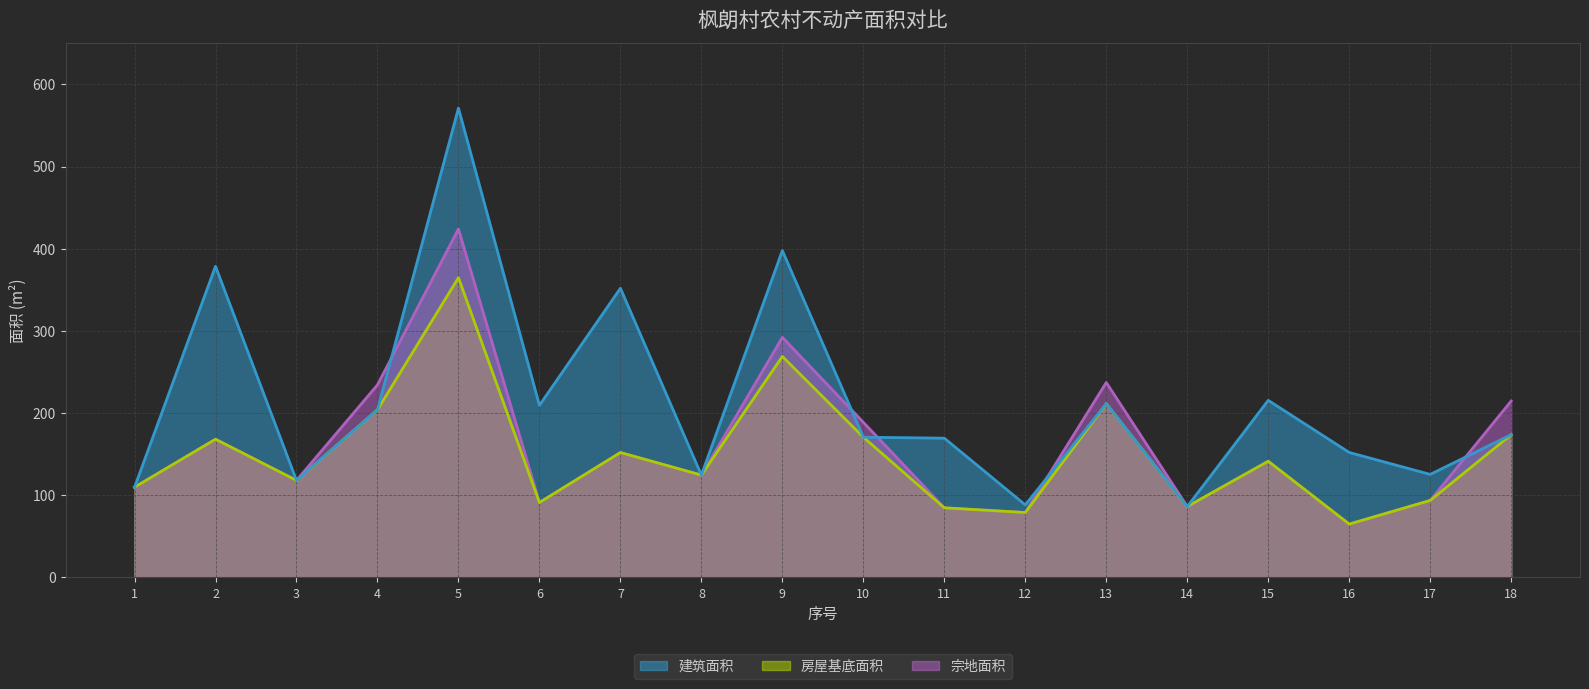

What is the minimum value shown in the chart?

65.0